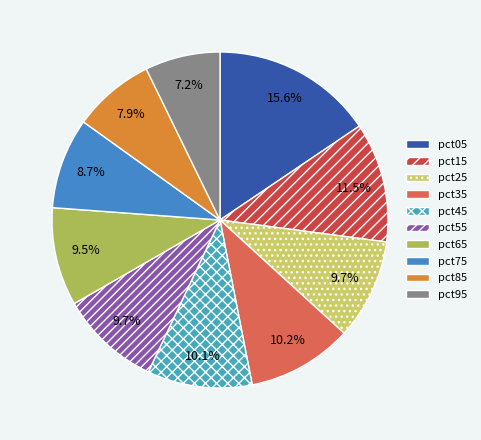

What percentage is the pct55 slice, to the nearest percent?

10%